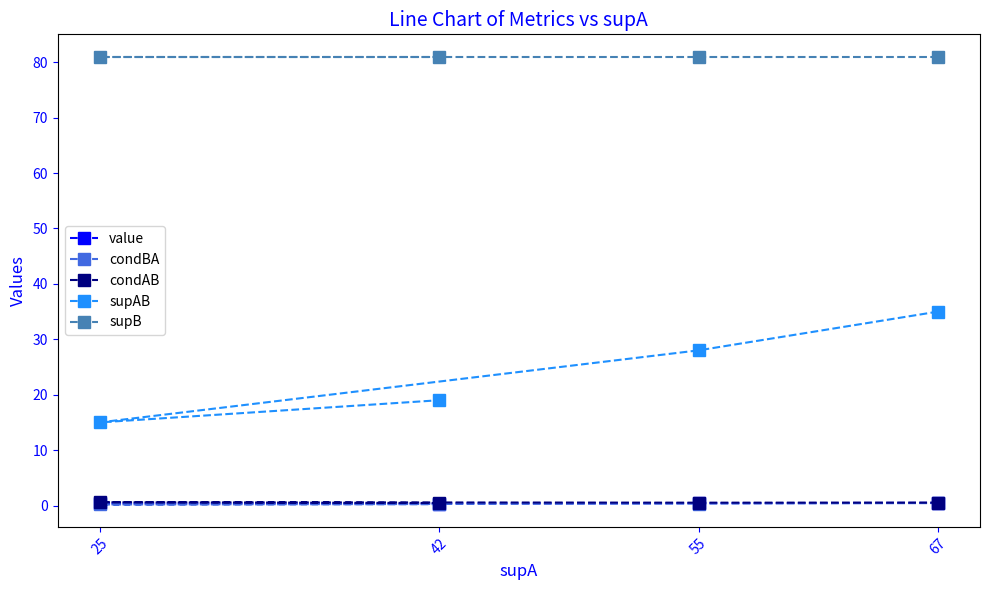

True or false: supAB and condAB intersect in this chart.

False